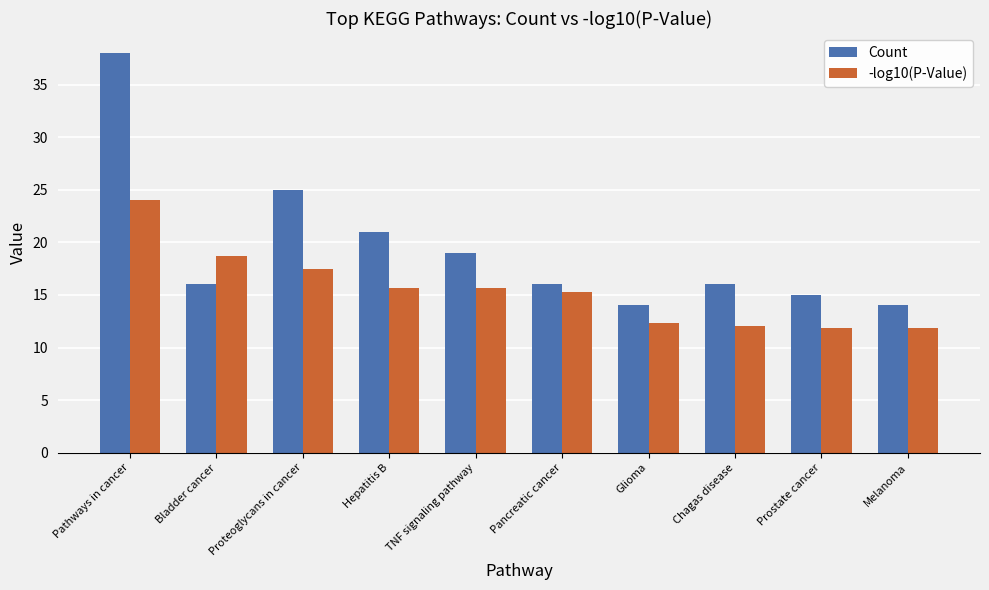

Which series changed the most between Pathways in cancer and Proteoglycans in cancer?

Count